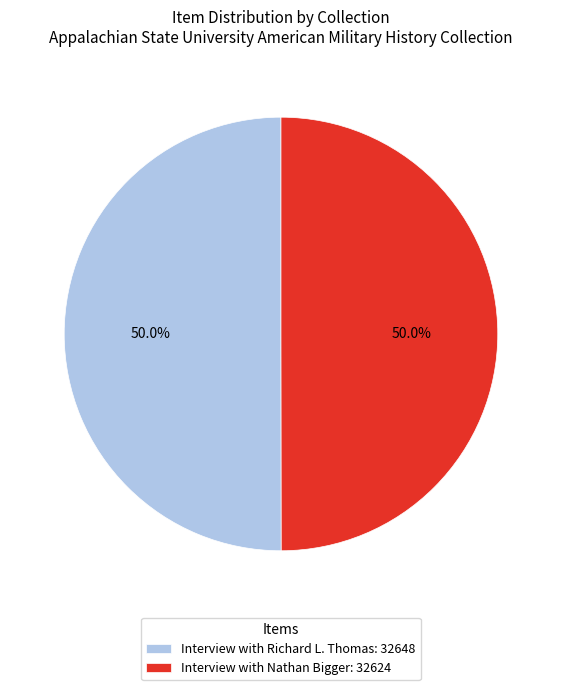

Approximately how many times larger is the value at Interview with Richard L. Thomas: 32648 compared to Interview with Nathan Bigger: 32624?

1.0